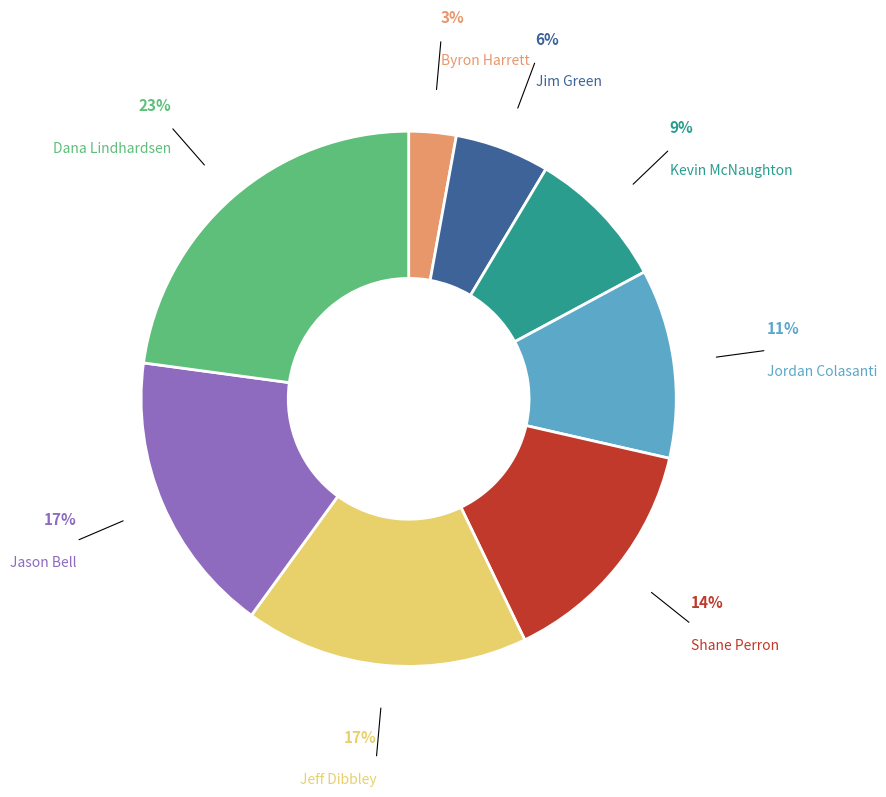

Does any single category account for the majority?

No